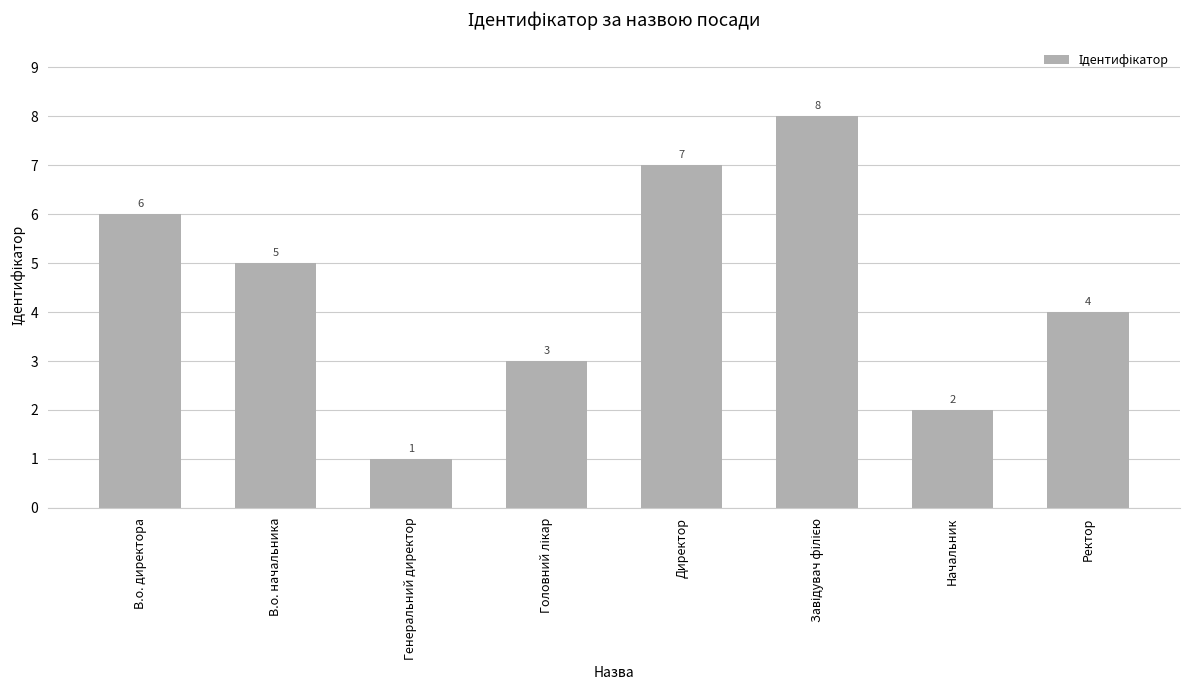

How many values are between 3 and 7?

5